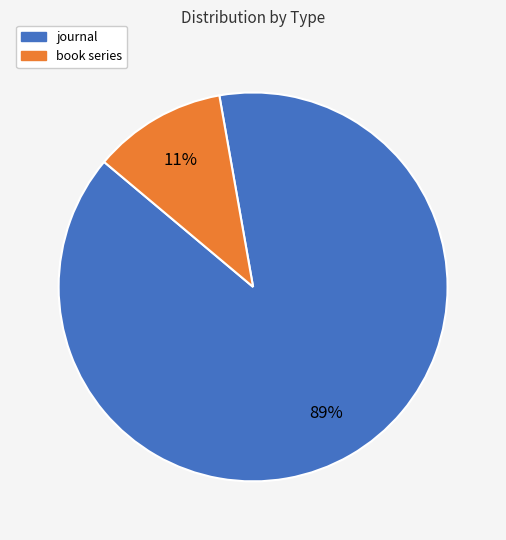

Is it true that journal is 97% of the pie?

False